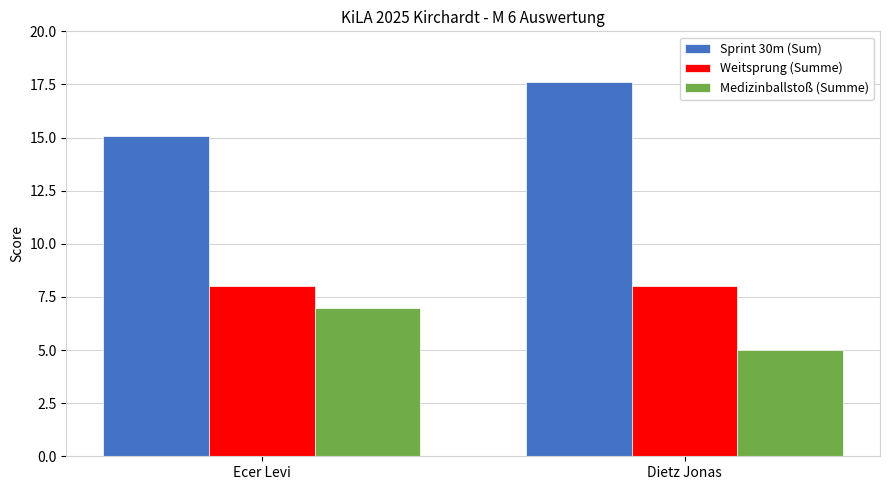

What are all the series names shown in the legend?

Sprint 30m (Sum), Weitsprung (Summe), Medizinballstoß (Summe)